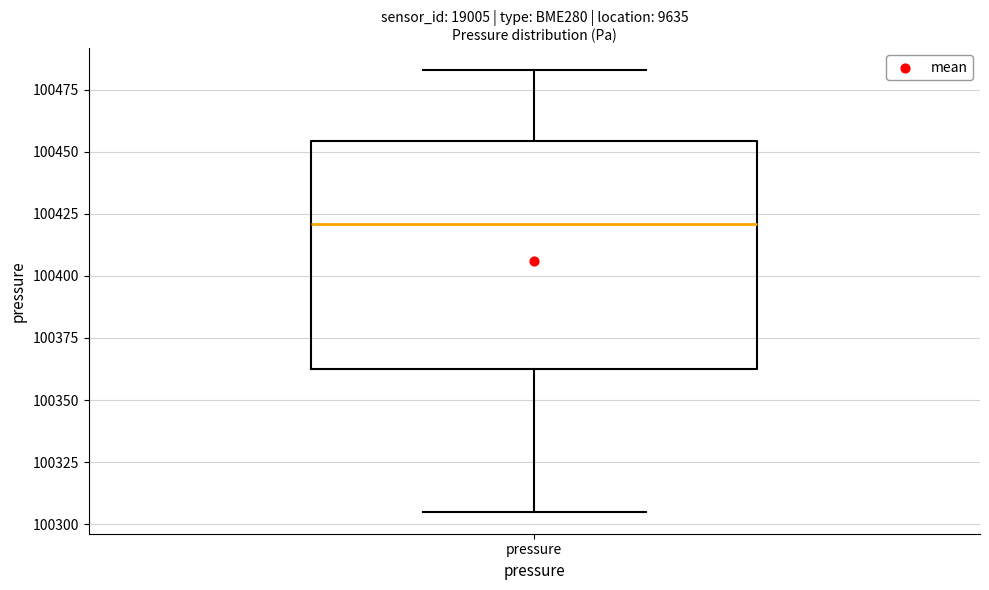

Where does the lower whisker of the box for pressure end on the y-axis? The values are not printed on the chart, so give them approximately, as read against the axis.

100305